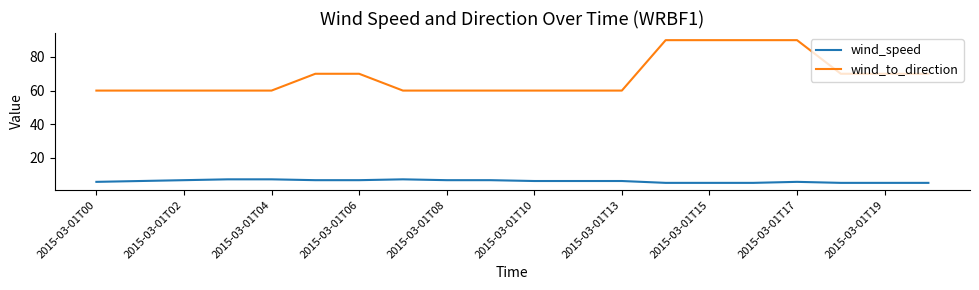

Which series has the widest spread of values?

wind_to_direction